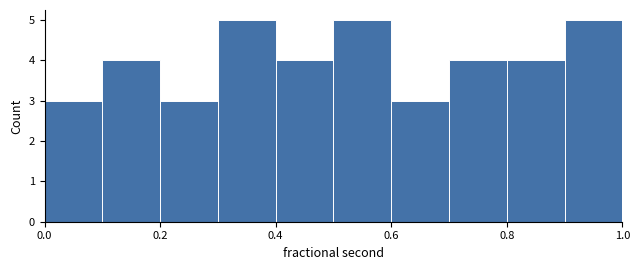

Reading left to right, transcribe this chart: for each bar, give the range it covers on the x-axis and its height. The values are not printed on the chart, so give them approximately, as read against the axis.

0.0 to 0.1: 3
0.1 to 0.2: 4
0.2 to 0.3: 3
0.3 to 0.4: 5
0.4 to 0.5: 4
0.5 to 0.6: 5
0.6 to 0.7: 3
0.7 to 0.8: 4
0.8 to 0.9: 4
0.9 to 1.0: 5